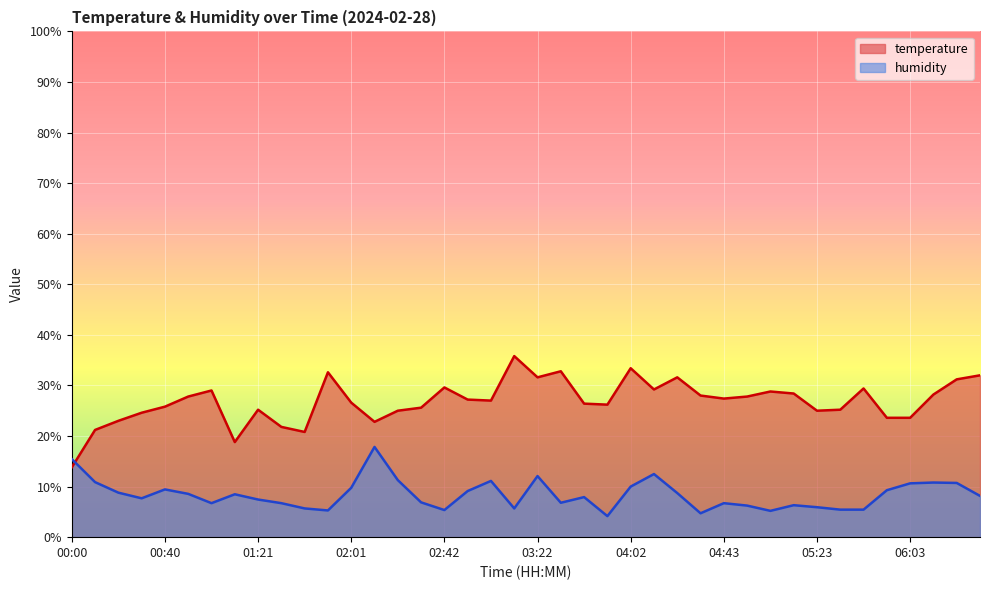

In humidity, how many points are higher than both neighbors (excluding endpoints)?

10